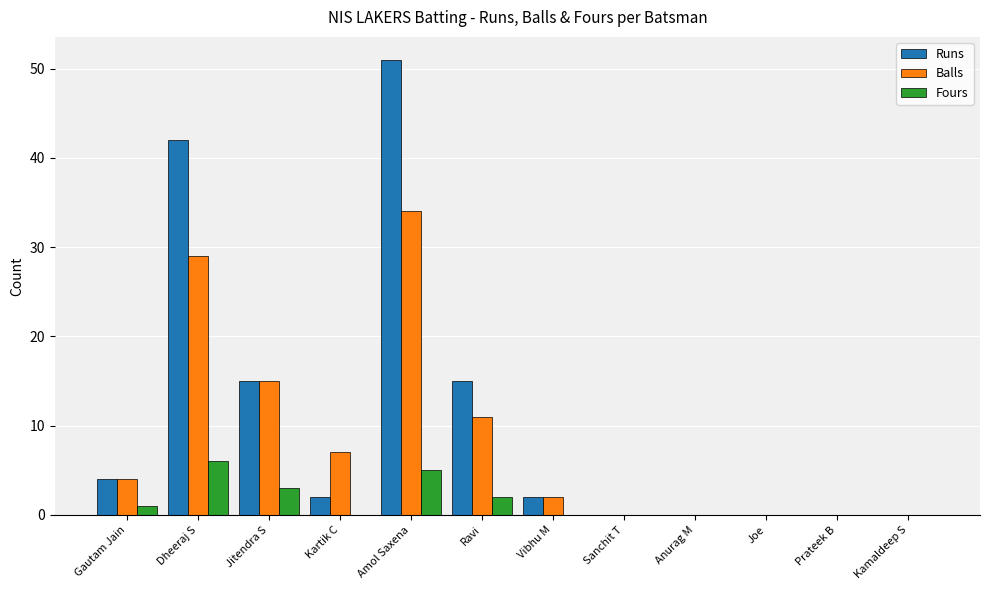

Is it true that Fours equals 6 at Dheeraj S?

True